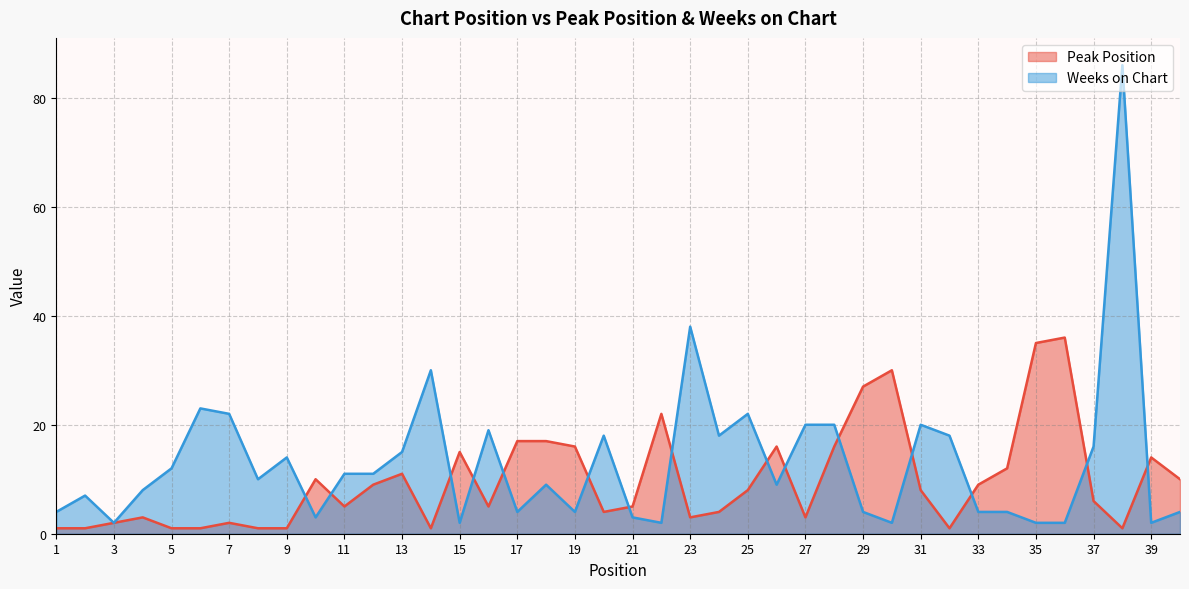

The value of Weeks on Chart at 24 is 18. True or false?

True